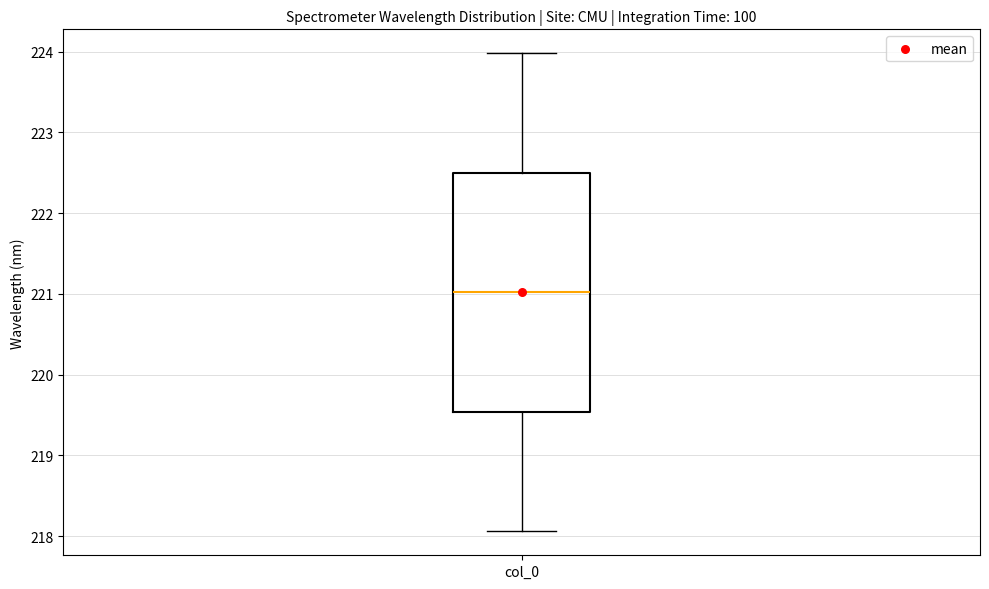

Where is the lower edge of the box for col_0 on the y-axis? The values are not printed on the chart, so give them approximately, as read against the axis.

219.5